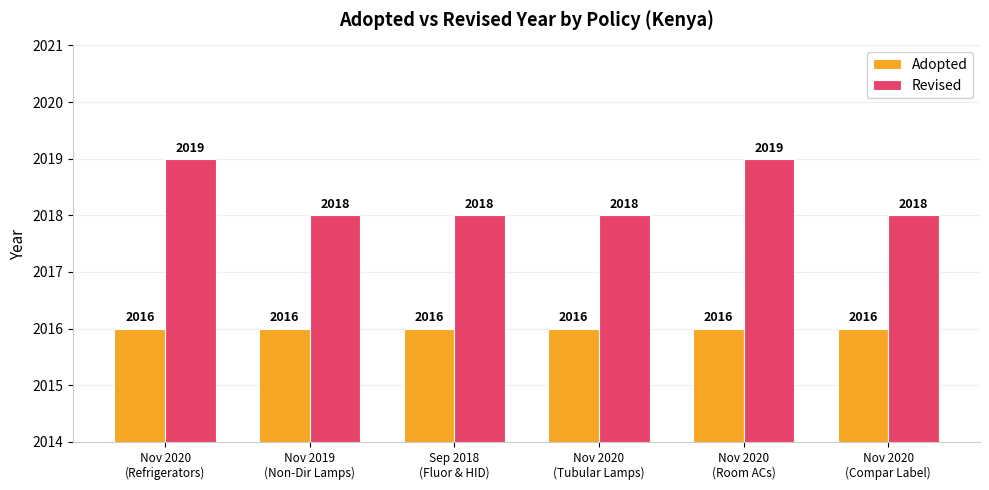

Reading left to right, list all the values displayed in this chart.

Adopted: 2016	2016	2016	2016	2016	2016
Revised: 2019	2018	2018	2018	2019	2018